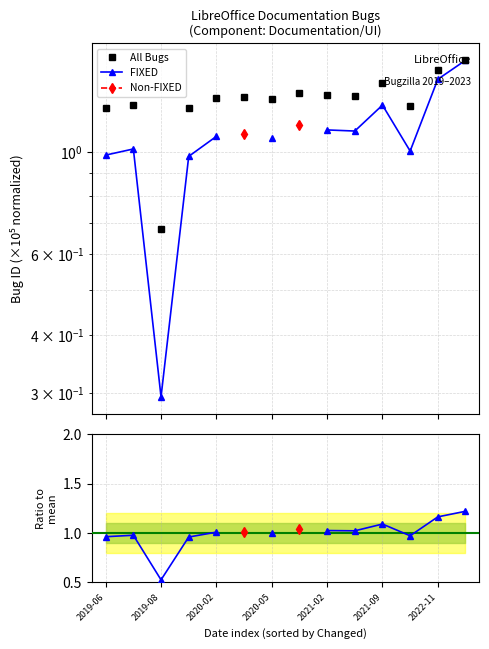

What is the difference between the second highest and minimum values in the All Bugs series?

0.8